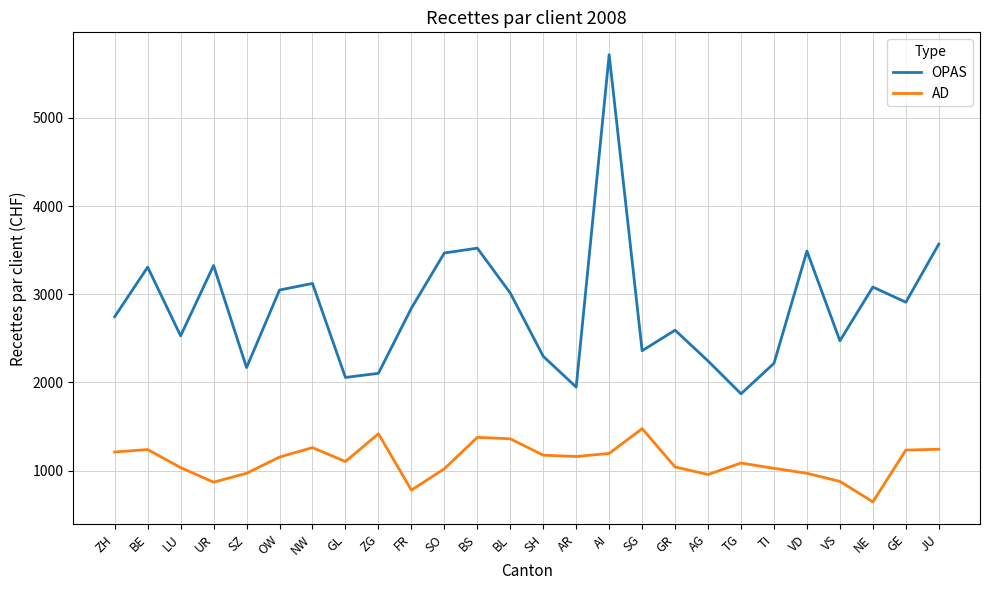

True or false: AD and OPAS cross at least once.

False